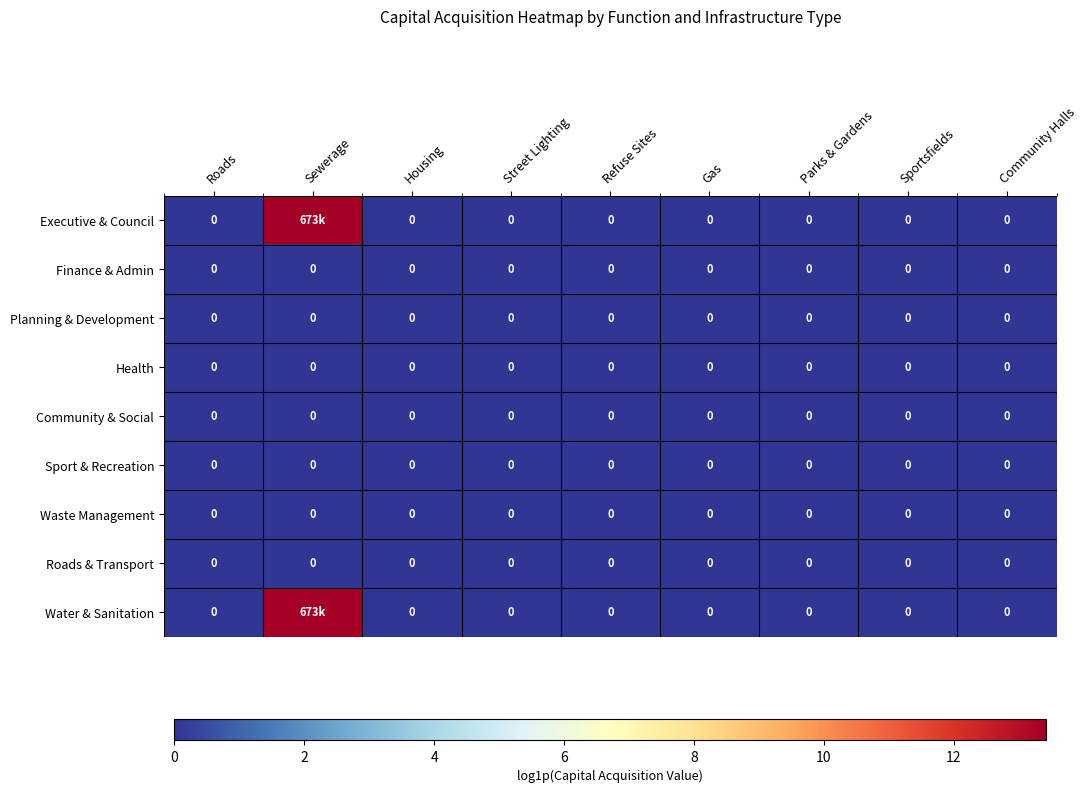

Count the number of categories in the chart.

9